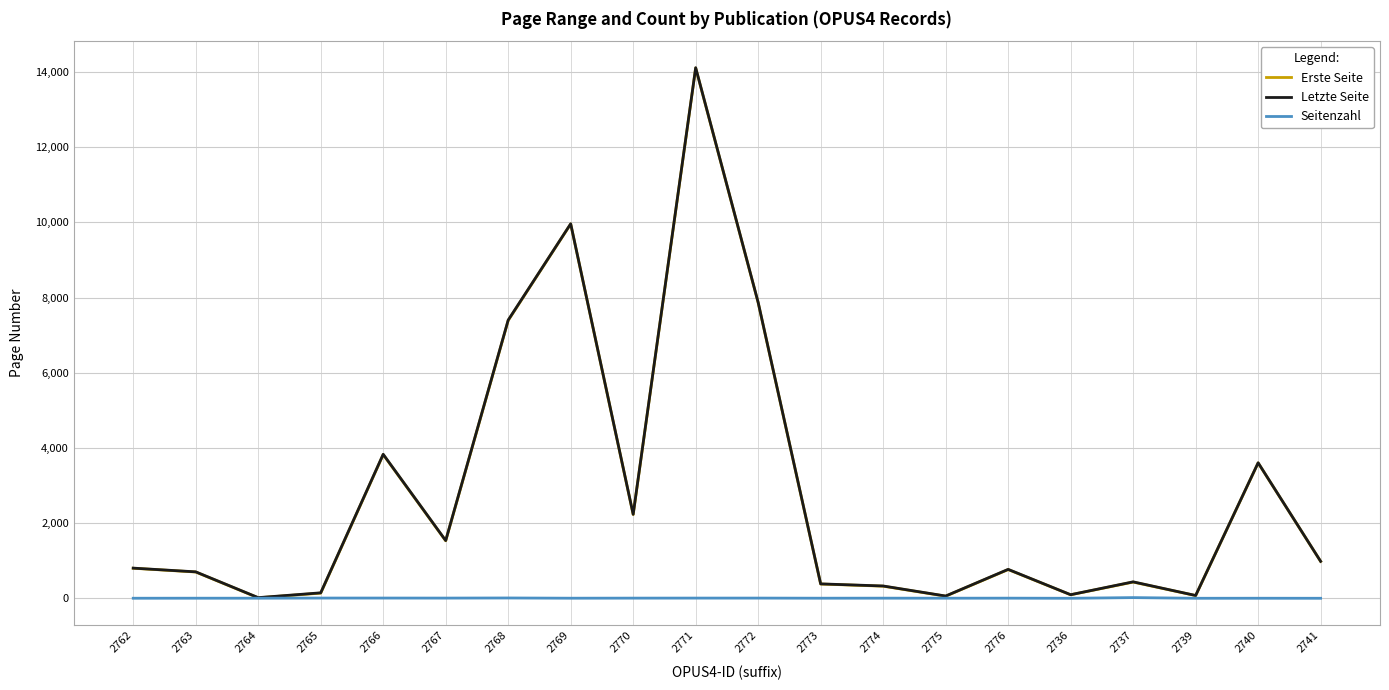

In Letzte Seite, how many points are higher than both neighbors (excluding endpoints)?

6